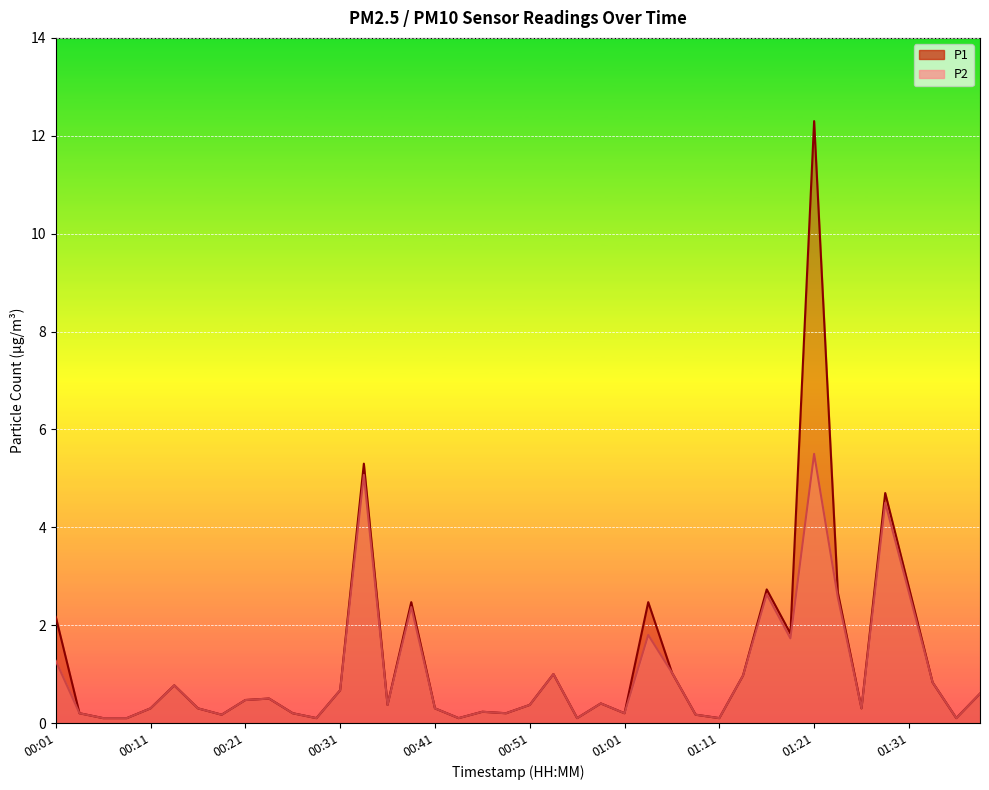

Reading left to right, what are all the values shown in this chart?

P1: 2.2	0.2	0.1	0.1	0.3	0.8	0.3	0.2	0.5	0.5	0.2	0.1	0.7	5.3	0.4	2.5	0.3	0.1	0.2	0.2	0.4	1.0	0.1	0.4	0.2	2.5	1.0	0.2	0.1	1.0	2.7	1.8	12.3	2.7	0.3	4.7	2.8	0.8	0.1	0.6
P2: 1.3	0.2	0.1	0.1	0.3	0.8	0.3	0.2	0.5	0.5	0.2	0.1	0.7	5.1	0.4	2.4	0.3	0.1	0.2	0.2	0.4	1.0	0.1	0.4	0.2	1.8	1.0	0.2	0.1	1.0	2.6	1.7	5.5	2.6	0.3	4.5	2.7	0.8	0.1	0.6